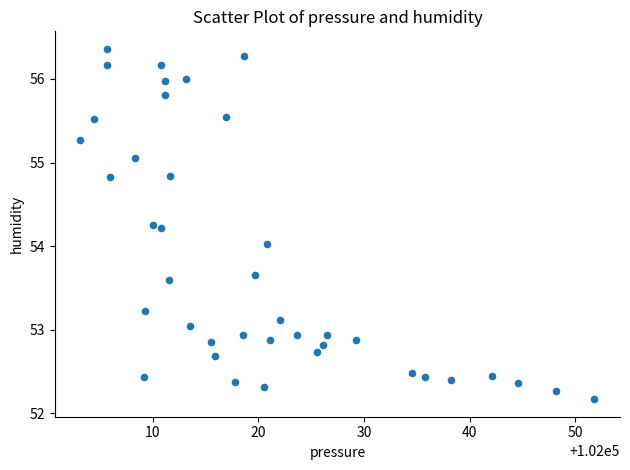

What is the range of Y values (max minus min)?

4.2